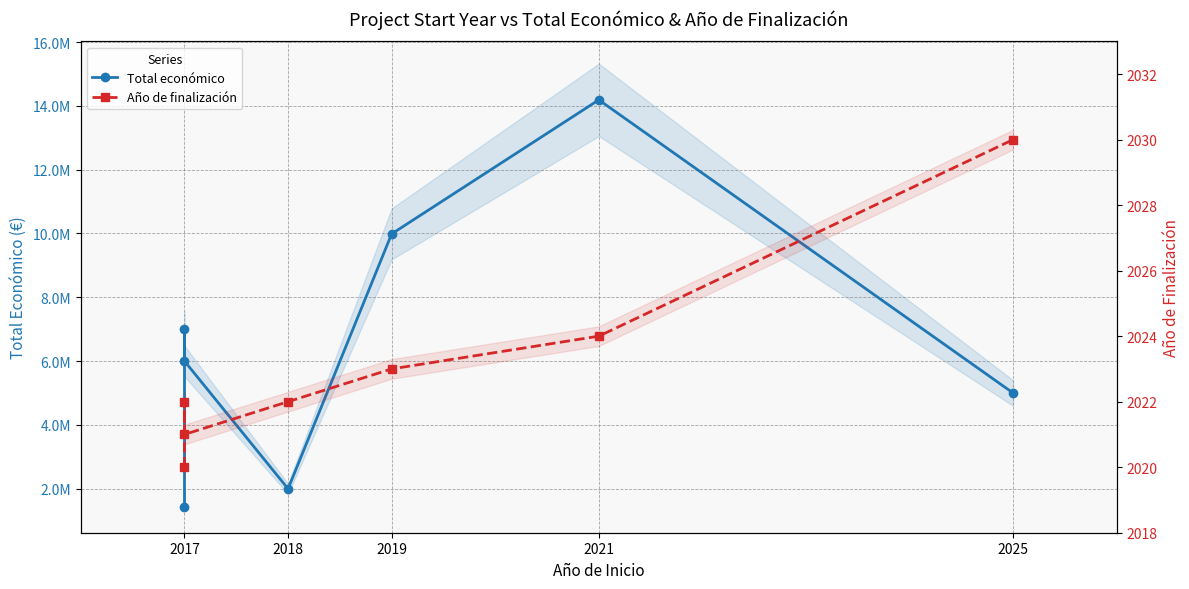

What is the sum of all Total económico values?

45606134